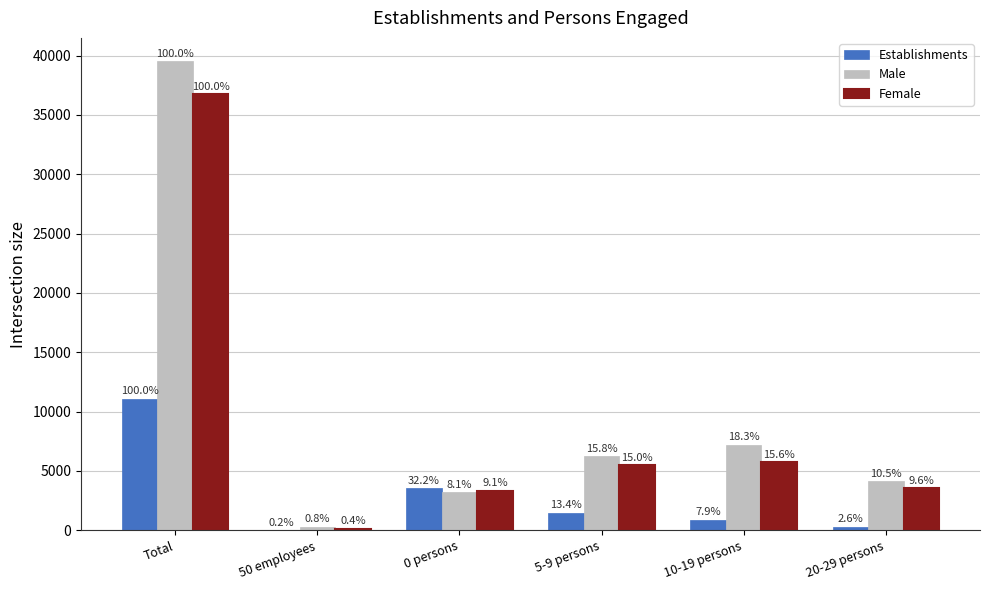

What is the label of the 4th bar from the left?

5-9 persons